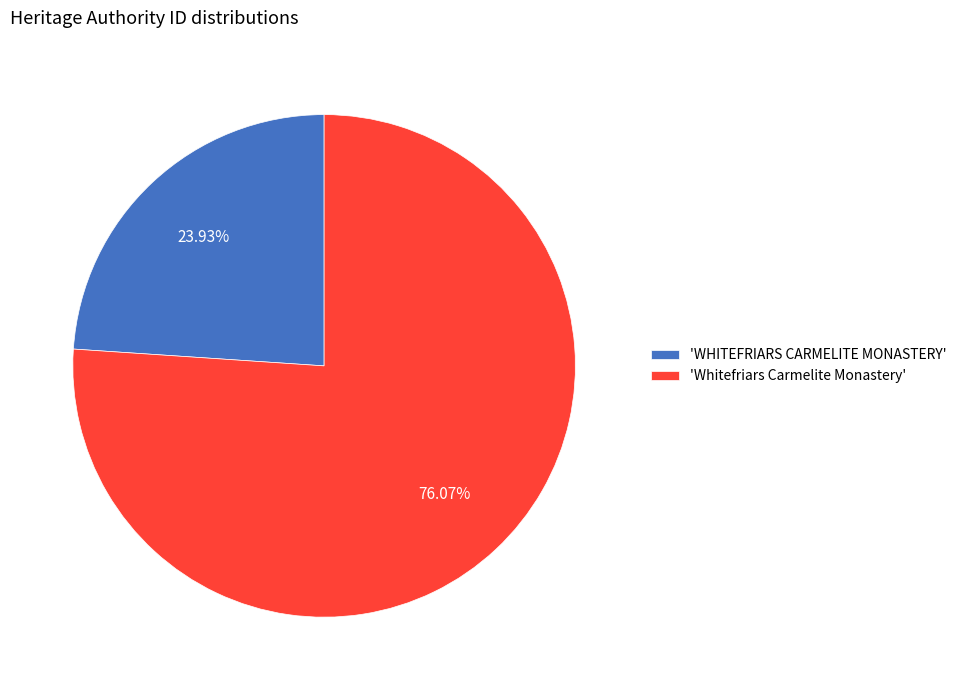

Do 'Whitefriars Carmelite Monastery' and 'WHITEFRIARS CARMELITE MONASTERY' together represent more than half of the pie?

Yes